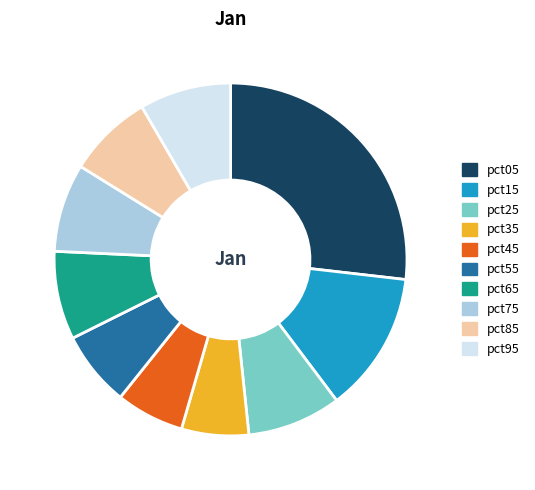

Which category has the biggest portion of the pie?

pct05